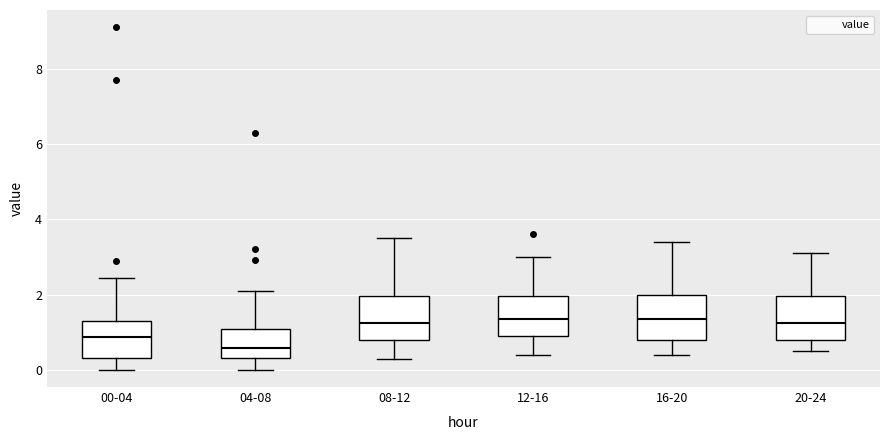

Which box has the lowest median line?

04-08